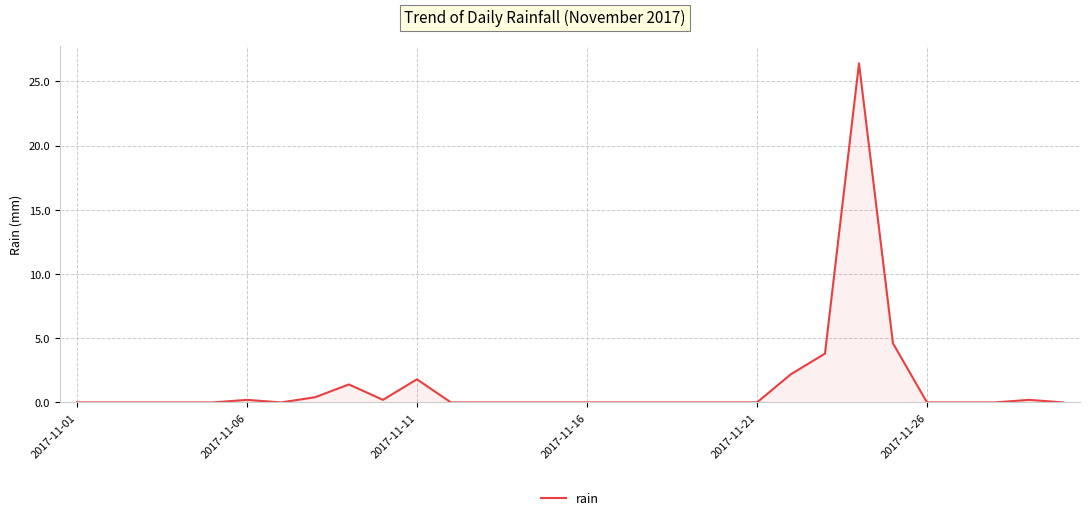

What is the sum of all values?

41.2